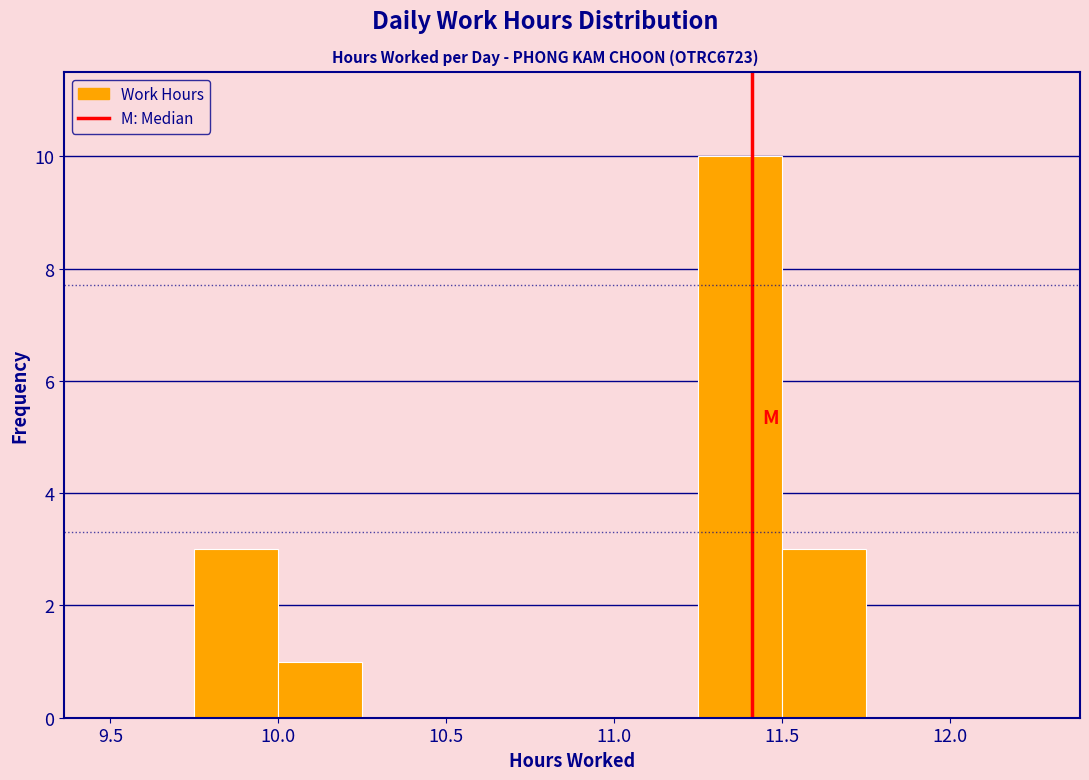

Over which range of the x-axis is the bar tallest?

11.25 to 11.50